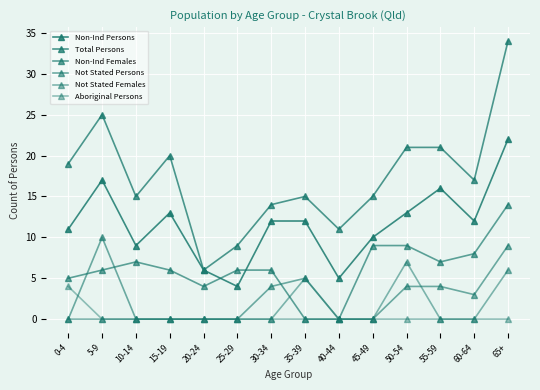

Count the number of data series in this chart.

6